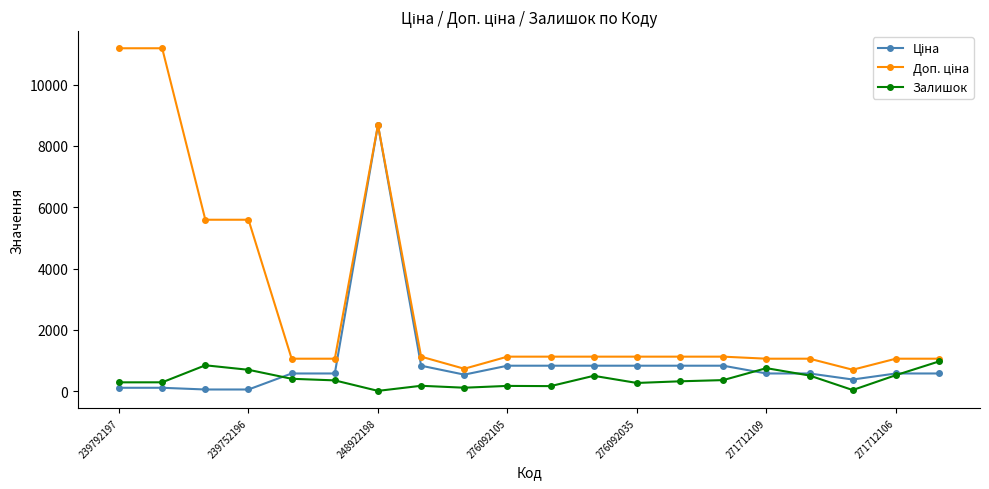

What is the lowest value of the Залишок series?

11.0